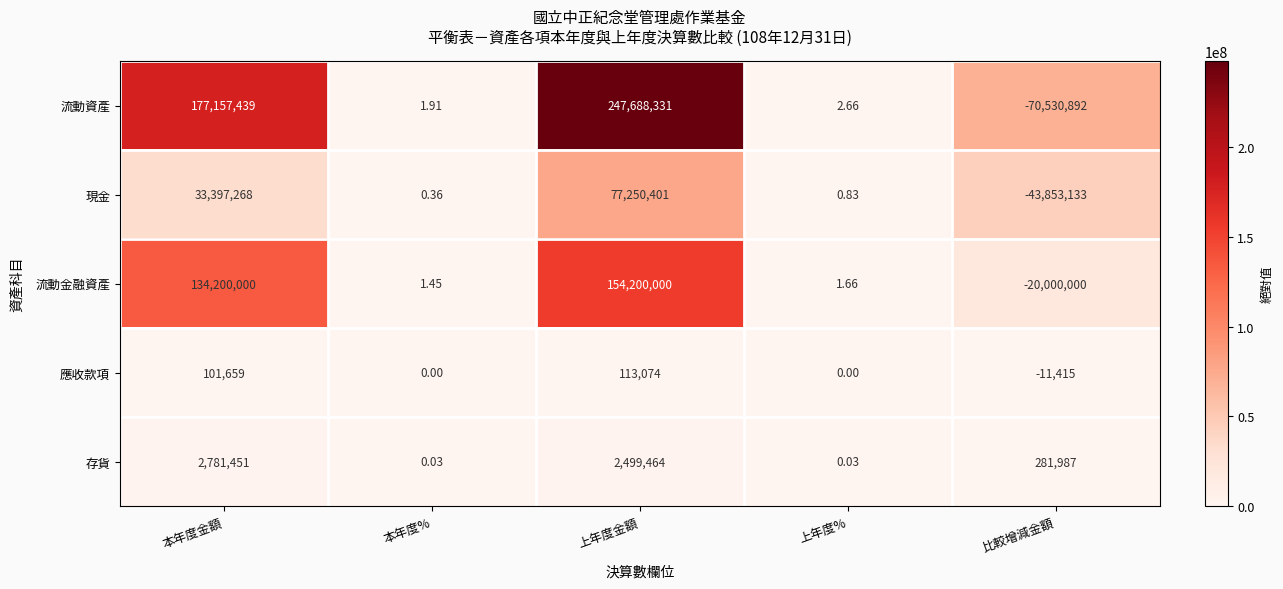

Where does the 流動金融資產 series first go above 1?

本年度金額